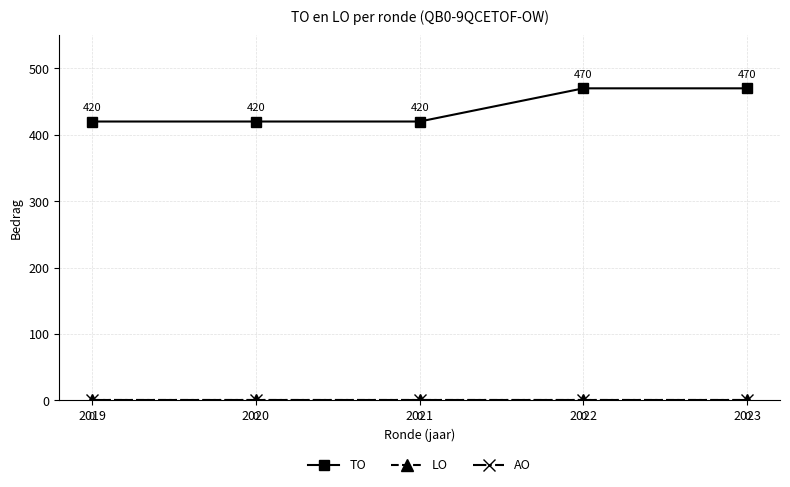

Is this an area chart (filled region under the line)?

No